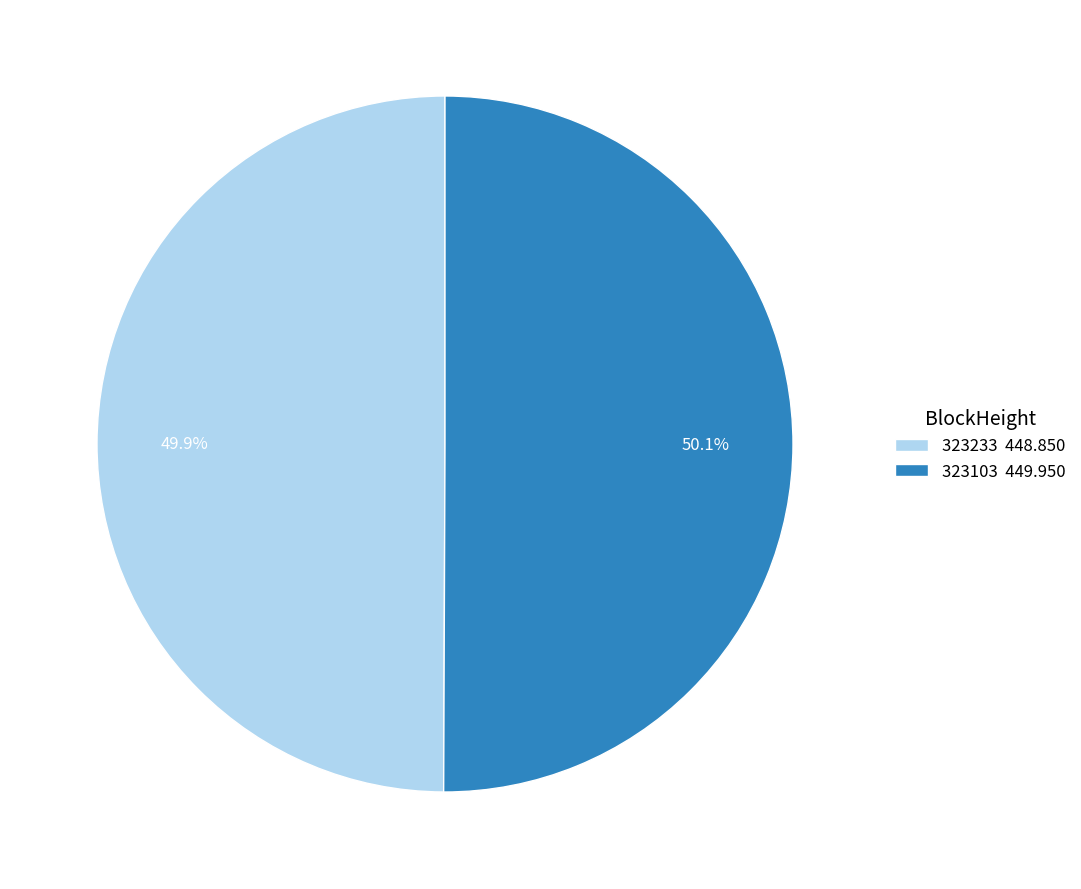

Count the number of slices in the pie.

2